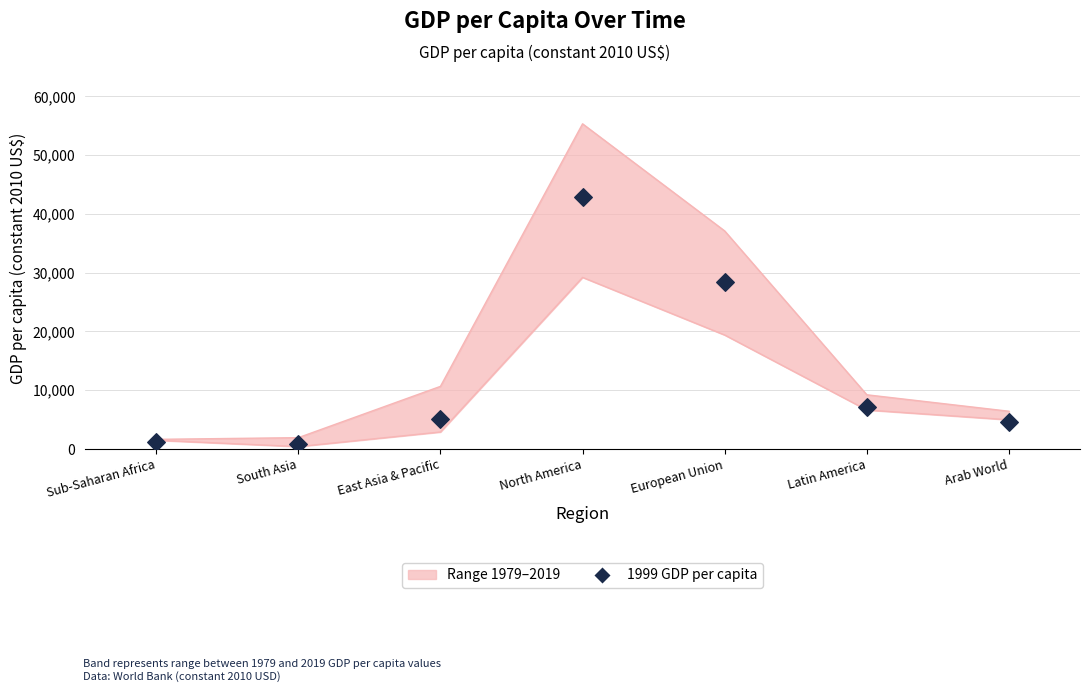

Approximately how many times larger is the value at East Asia & Pacific compared to North America?

0.1